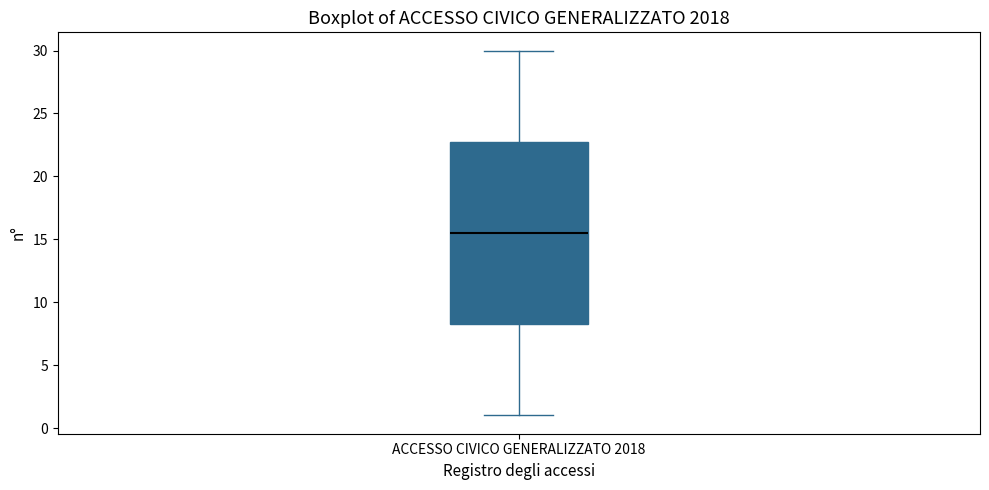

Where does the median line of the box for ACCESSO CIVICO GENERALIZZATO 2018 sit on the y-axis? The values are not printed on the chart, so give them approximately, as read against the axis.

15.5